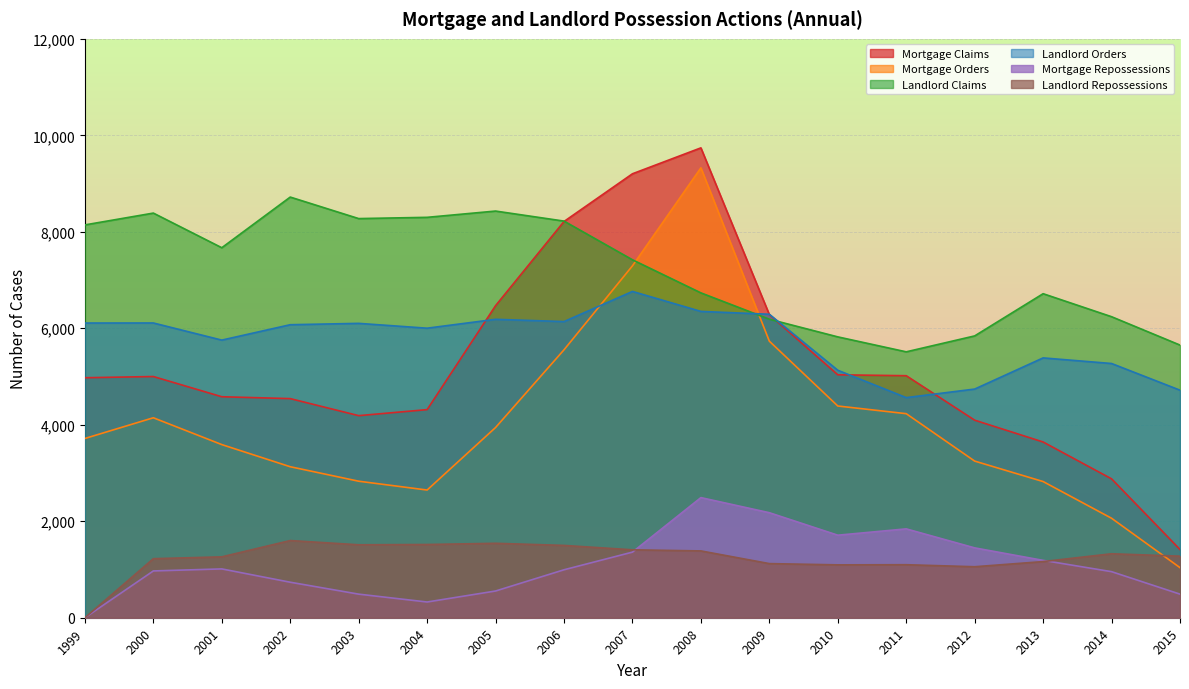

What is the approximate value of Landlord Repossessions at 2014, to the nearest 100?

1300